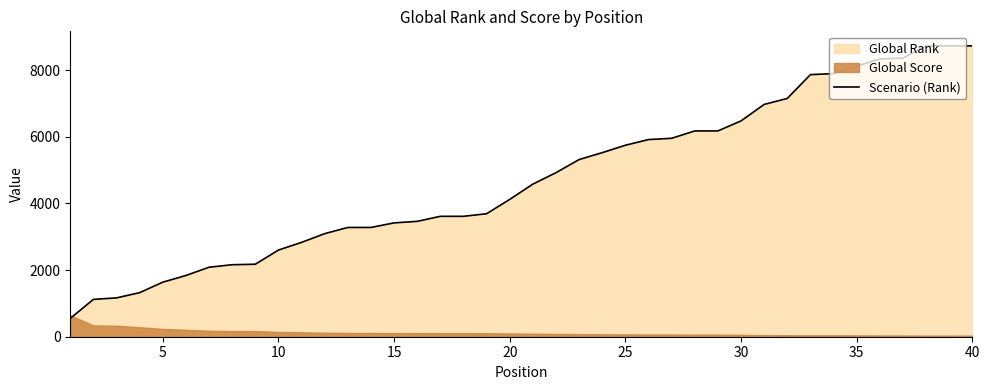

The value of Scenario (Rank) at 40 is 12966. True or false?

False